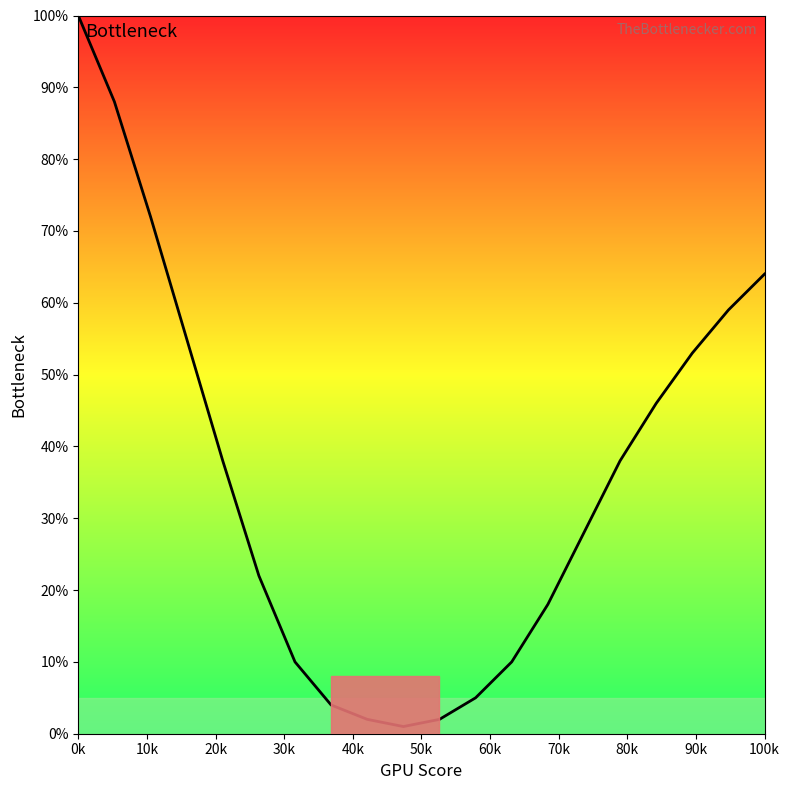

Reading left to right, extract all data points from this chart.

100	88	72	55	38	22	10	4	2	1	2	5	10	18	28	38	46	53	59	64